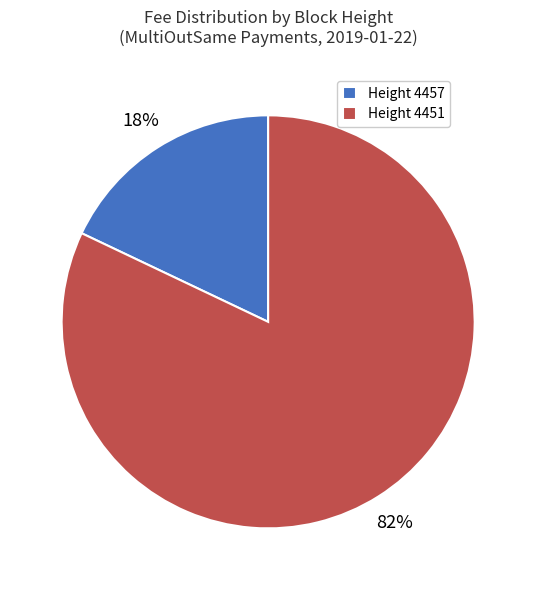

Is it true that Height 4451 is 71% of the pie?

False